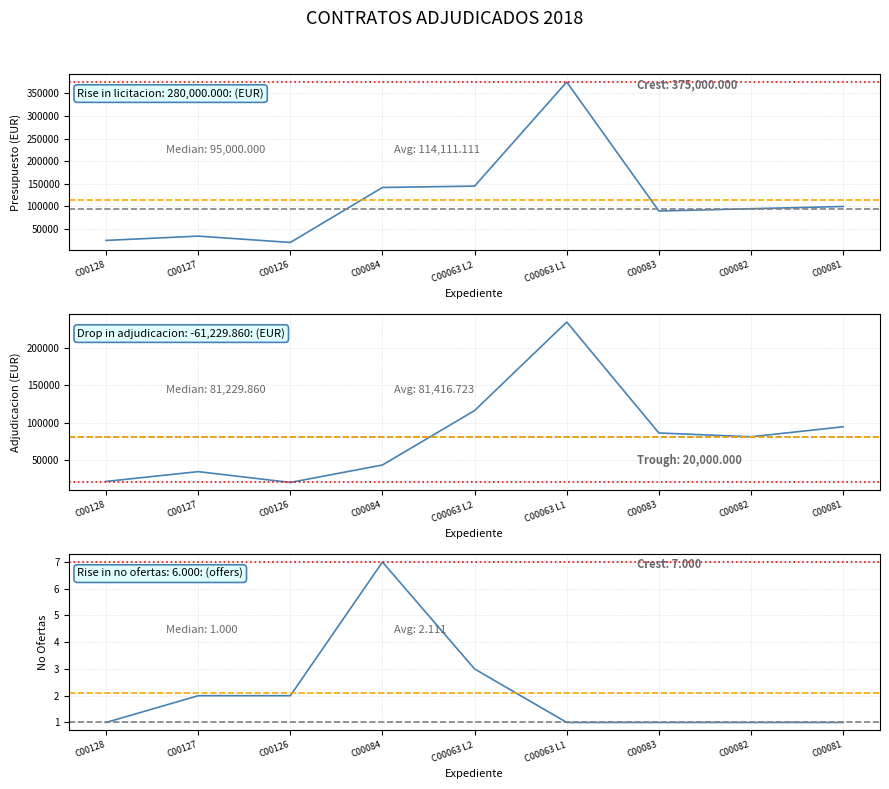

List the series in order of their overall mean, lowest first.

No ofertas, Importe de adjudicacion, Presupuesto de licitacion